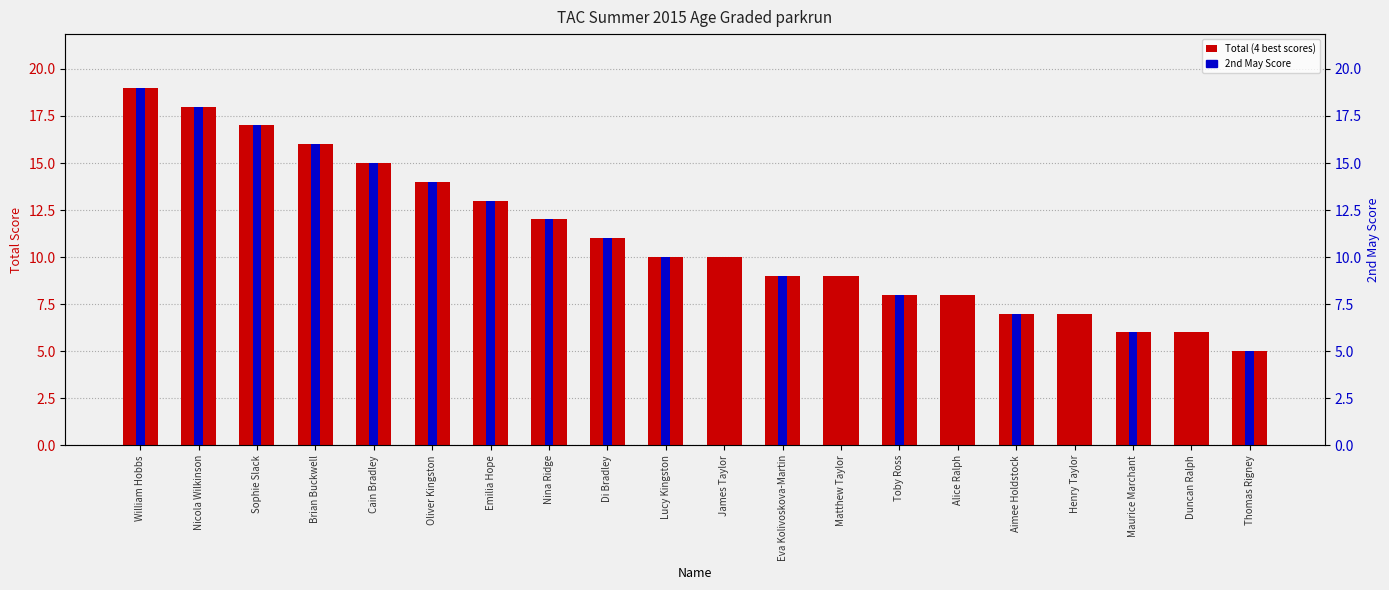

What is the minimum value shown in the chart?

5